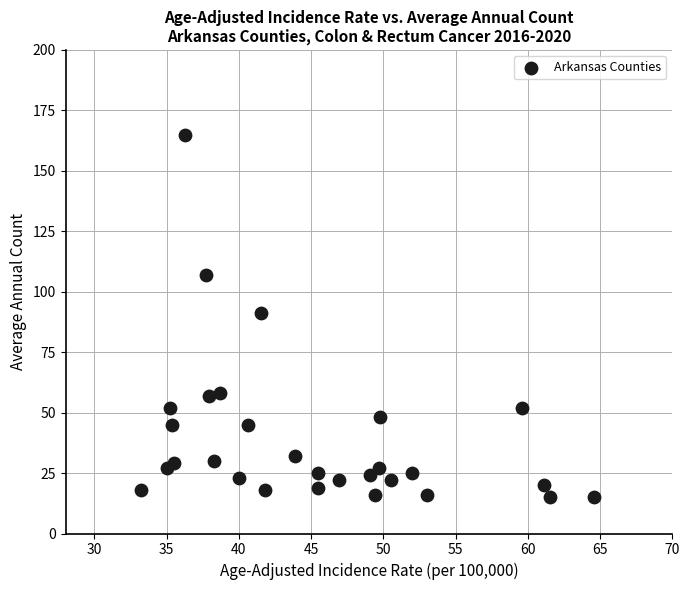

What is the range of Y values (max minus min)?

150